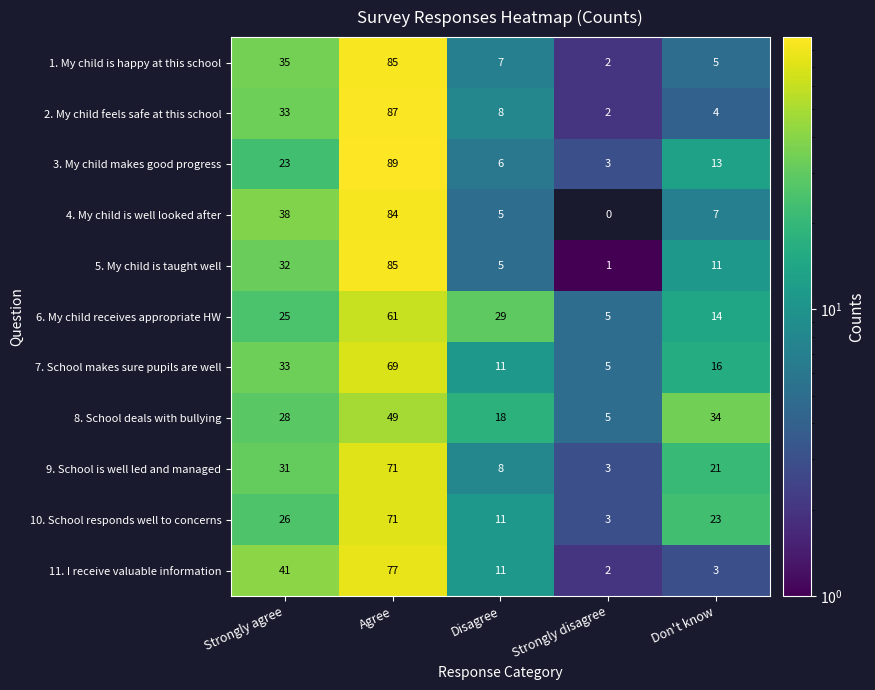

What value does the 4. My child is well looked after series have at Agree?

84